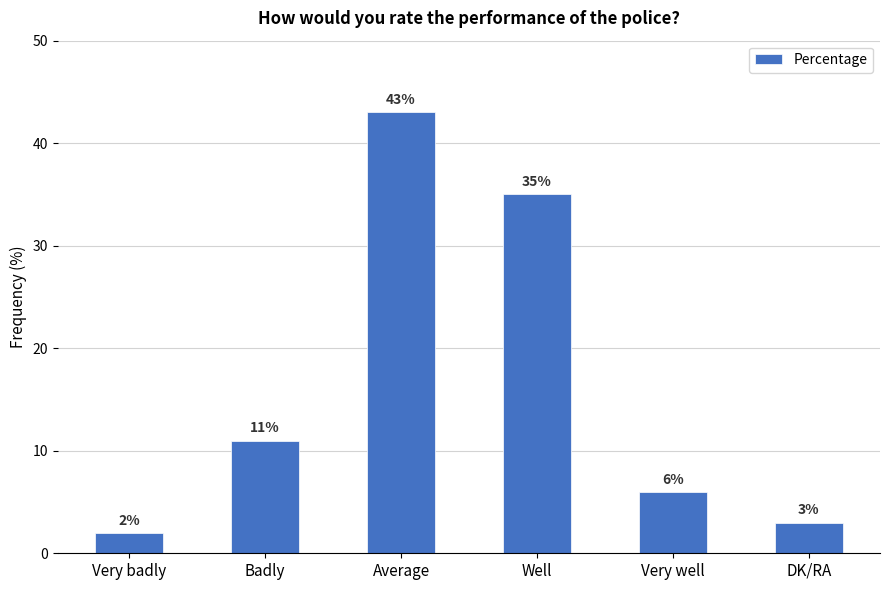

What is the change in value from Well to DK/RA?

-32